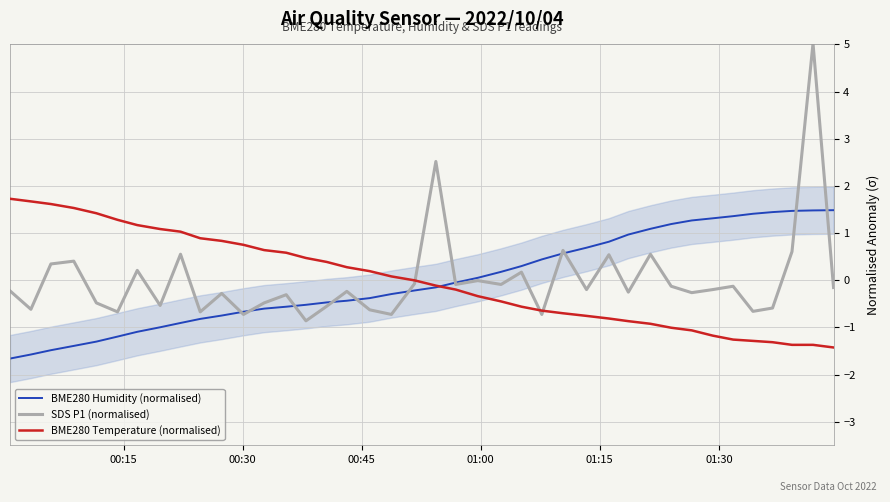

What is the lowest value of the BME280 Temperature (normalised) series?

-1.4